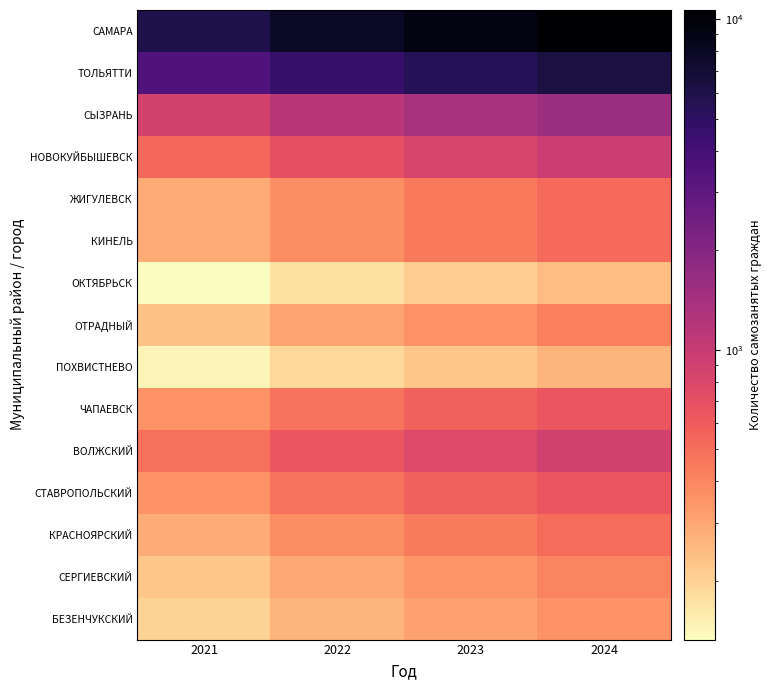

At 2022, list the series in order from largest to smallest.

САМАРА, ТОЛЬЯТТИ, СЫЗРАНЬ, НОВОКУЙБЫШЕВСК, ВОЛЖСКИЙ, ЧАПАЕВСК, СТАВРОПОЛЬСКИЙ, ЖИГУЛЕВСК, КИНЕЛЬ, КРАСНОЯРСКИЙ, ОТРАДНЫЙ, СЕРГИЕВСКИЙ, БЕЗЕНЧУКСКИЙ, ПОХВИСТНЕВО, ОКТЯБРЬСК